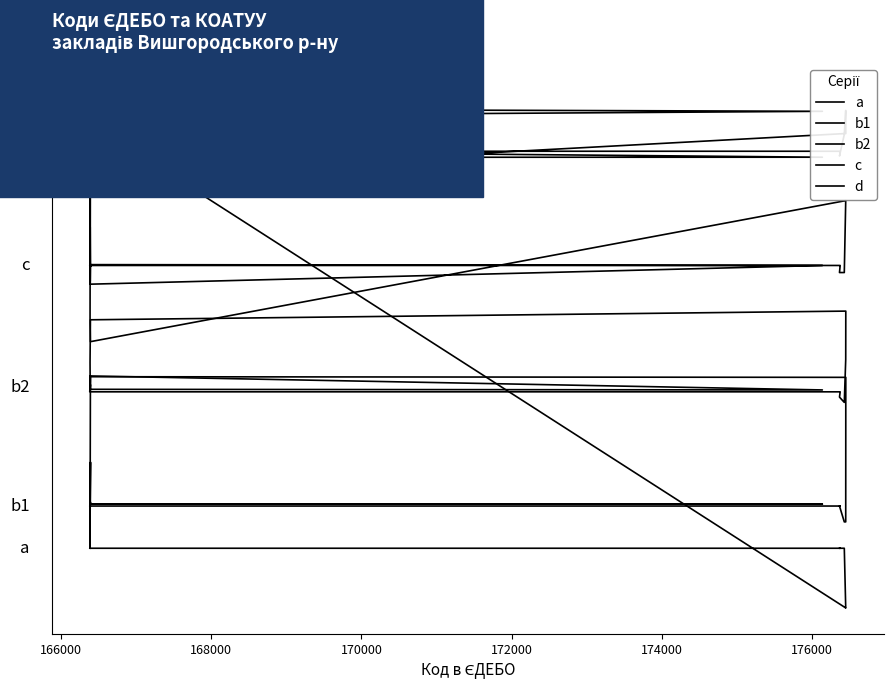

List the series in order of their peak value, highest first.

a, d, c, b2, b1